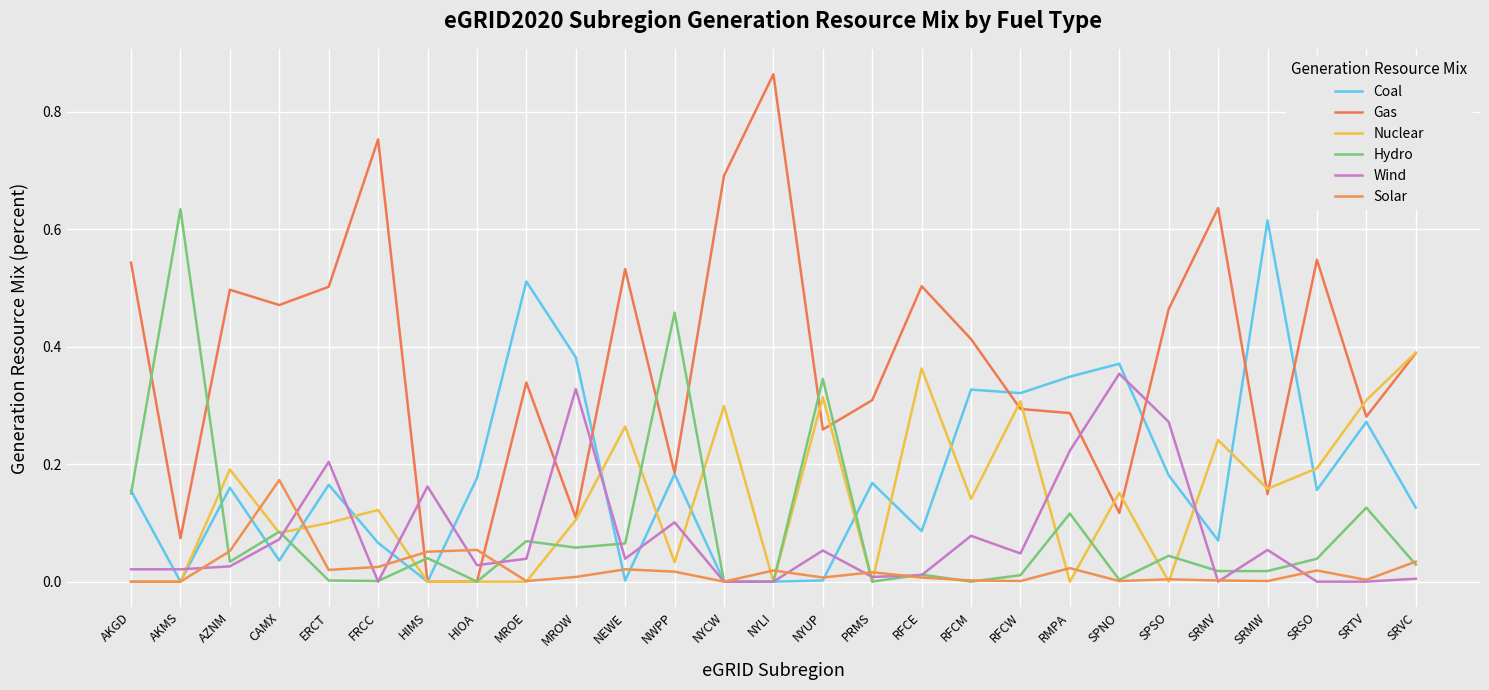

Reading left to right, extract all data points from this chart.

Coal: 0.2	0.0	0.2	0.0	0.2	0.1	0.0	0.2	0.5	0.4	0.0	0.2	0.0	0.0	0.0	0.2	0.1	0.3	0.3	0.3	0.4	0.2	0.1	0.6	0.2	0.3	0.1
Gas: 0.5	0.1	0.5	0.5	0.5	0.8	0.0	0.0	0.3	0.1	0.5	0.2	0.7	0.9	0.3	0.3	0.5	0.4	0.3	0.3	0.1	0.5	0.6	0.1	0.5	0.3	0.4
Nuclear: 0.0	0.0	0.2	0.1	0.1	0.1	0.0	0.0	0.0	0.1	0.3	0.0	0.3	0.0	0.3	0.0	0.4	0.1	0.3	0.0	0.2	0.0	0.2	0.2	0.2	0.3	0.4
Hydro: 0.1	0.6	0.0	0.1	0.0	0.0	0.0	0.0	0.1	0.1	0.1	0.5	0.0	0.0	0.3	0.0	0.0	0.0	0.0	0.1	0.0	0.0	0.0	0.0	0.0	0.1	0.0
Wind: 0.0	0.0	0.0	0.1	0.2	0.0	0.2	0.0	0.0	0.3	0.0	0.1	0.0	0.0	0.1	0.0	0.0	0.1	0.0	0.2	0.4	0.3	0.0	0.1	0.0	0.0	0.0
Solar: 0.0	0.0	0.1	0.2	0.0	0.0	0.1	0.1	0.0	0.0	0.0	0.0	0.0	0.0	0.0	0.0	0.0	0.0	0.0	0.0	0.0	0.0	0.0	0.0	0.0	0.0	0.0